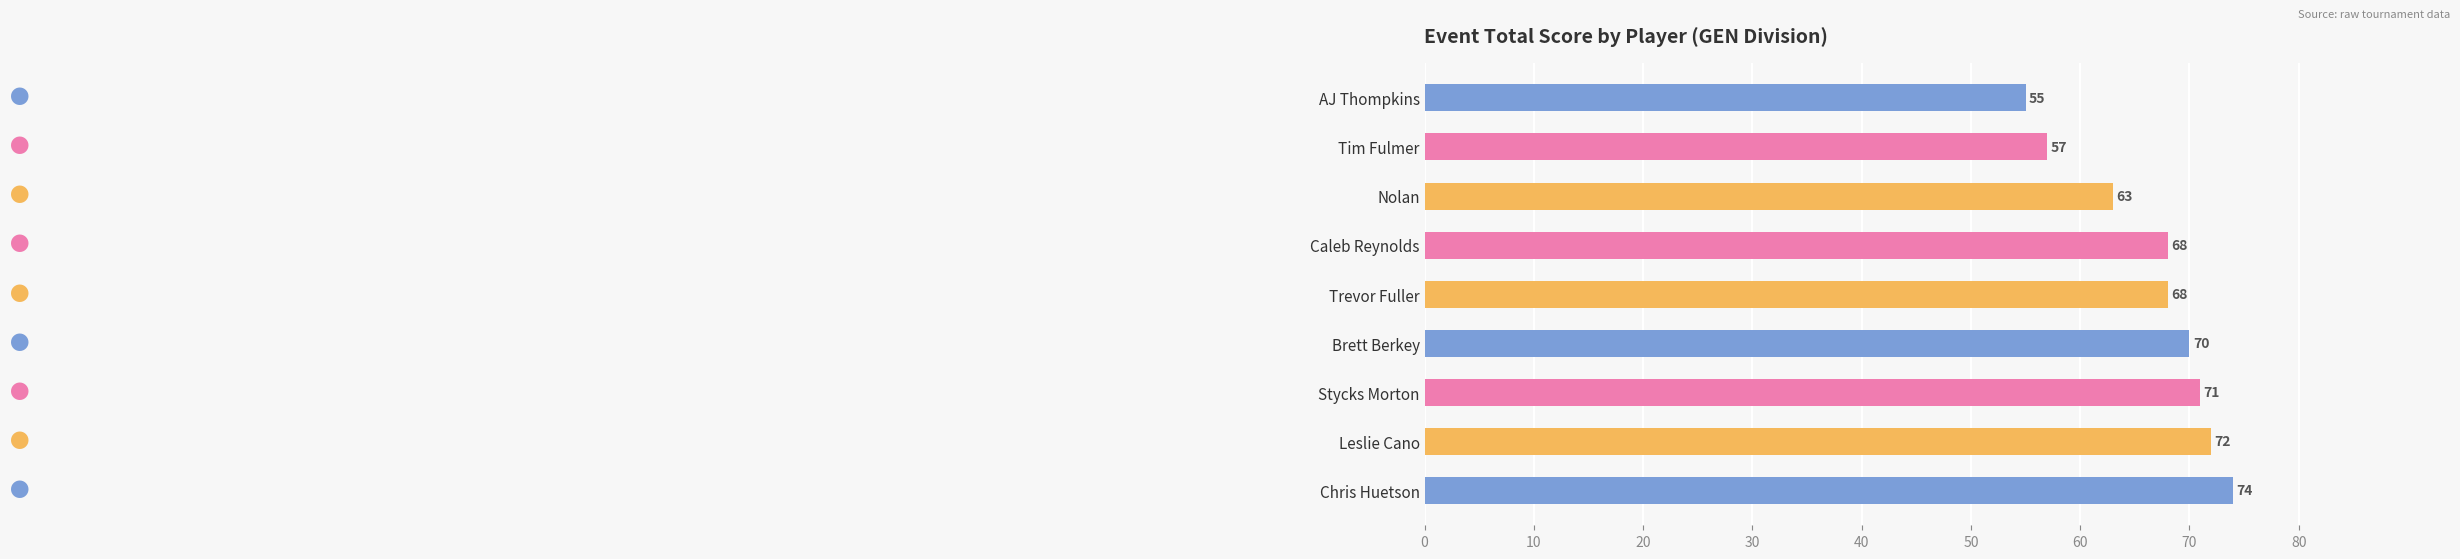

What is the minimum value shown in the chart?

55